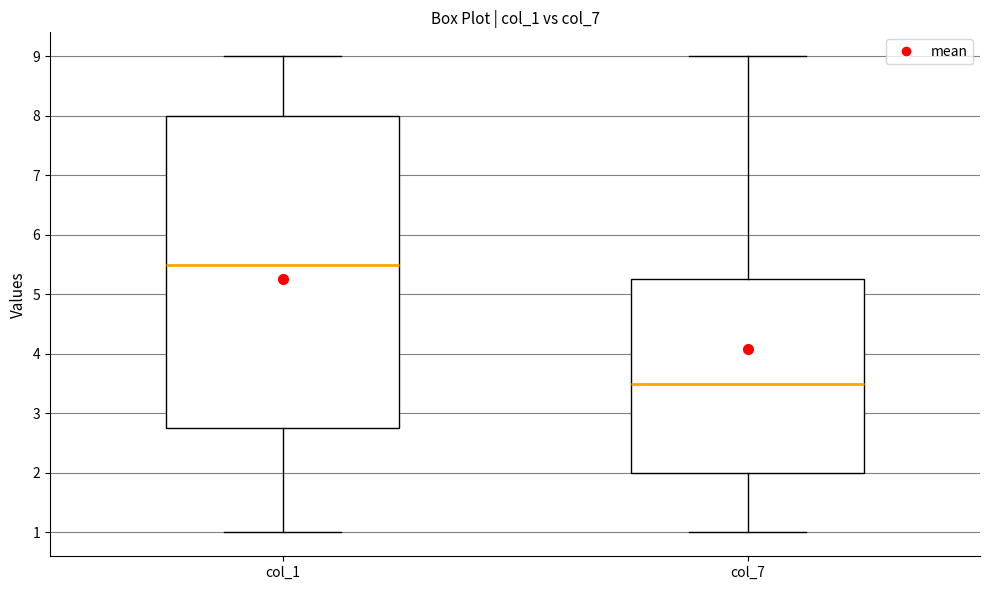

Reading left to right, transcribe this box plot: for each box, give where its median line is, the range the box spans, and where its two whiskers end, as read against the y-axis. The values are not printed on the chart, so give them approximately, as read against the axis.

col_1: median 5.5, box 2.8 to 8.0, whiskers 1.0 to 9.0
col_7: median 3.5, box 2.0 to 5.3, whiskers 1.0 to 9.0